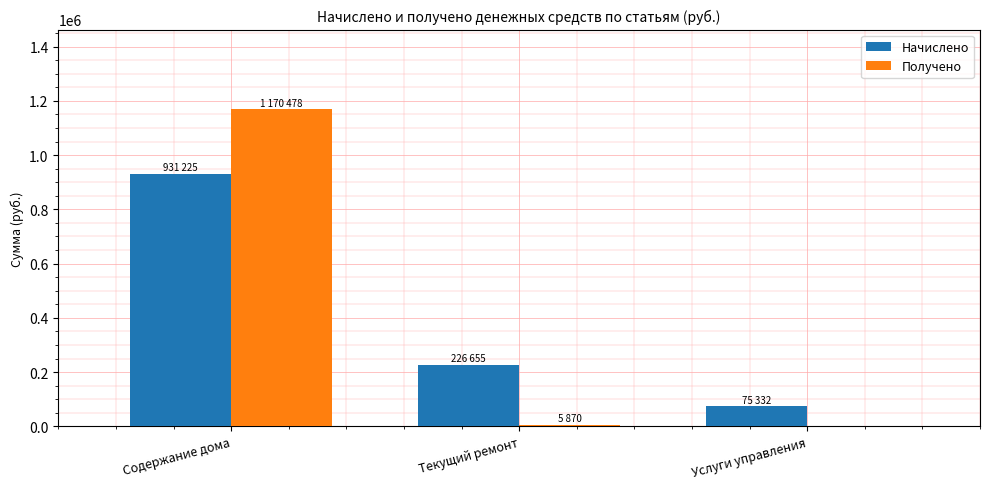

What is the sum of all Получено values?

1176349.4